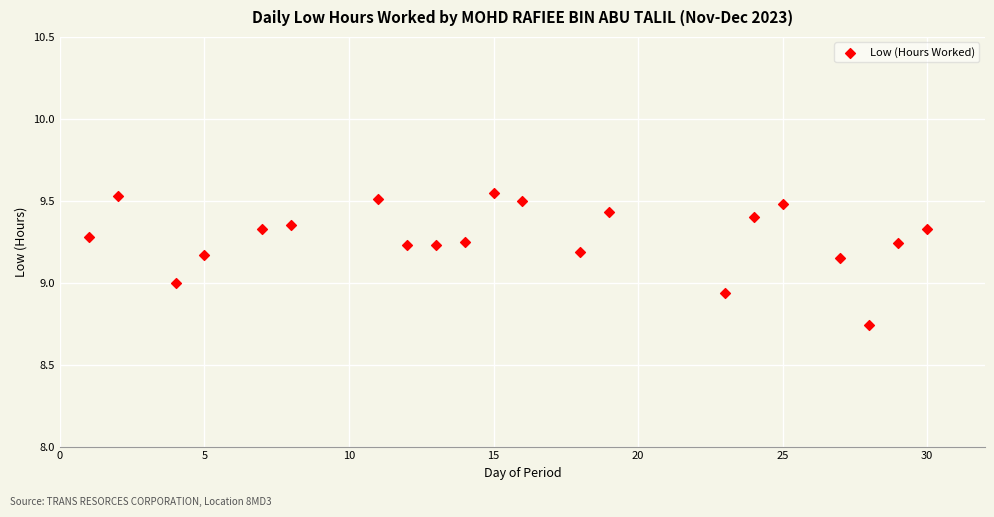

What is the range of X values (max minus min)?

29.0